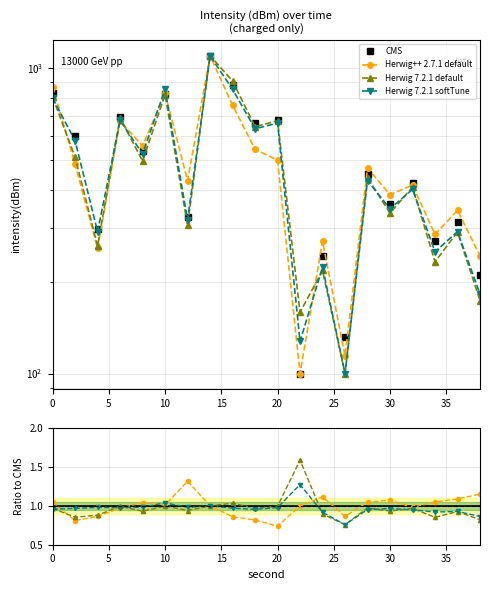

True or false: Herwig++ 2.7.1 default and Herwig 7.2.1 default cross at least once.

True